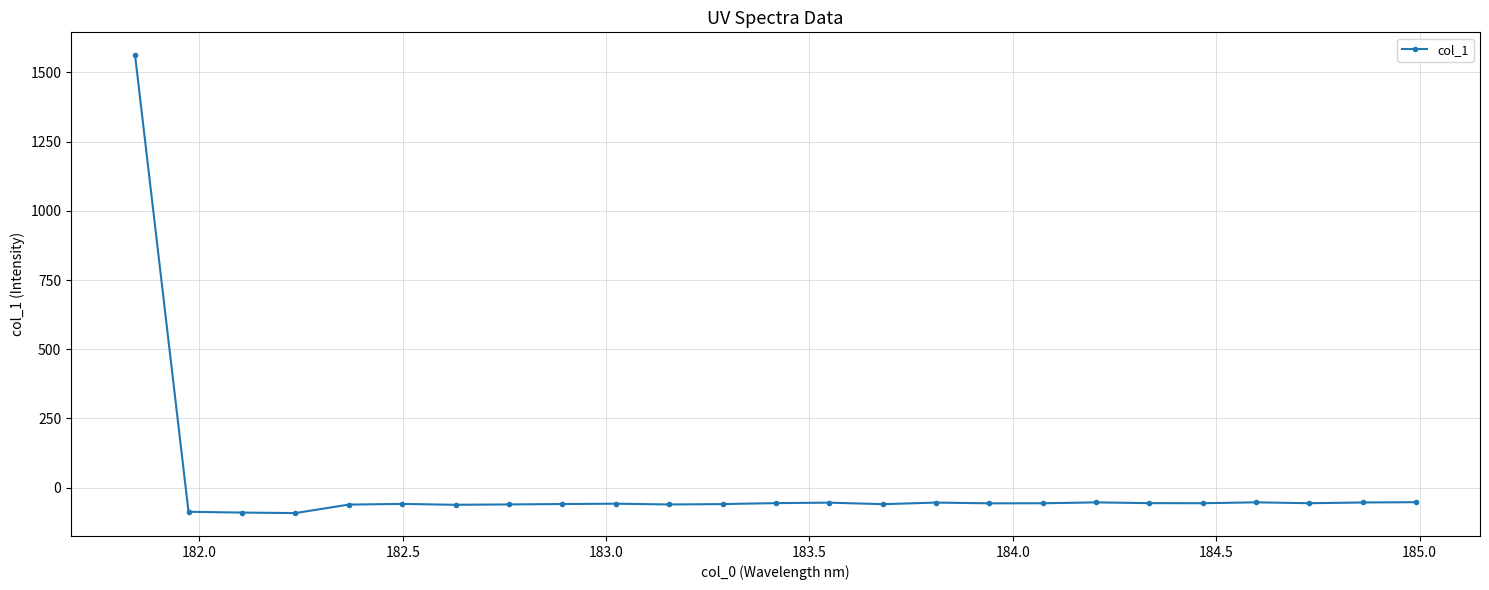

True or false: there are more than 2 points higher than both neighbors.

True